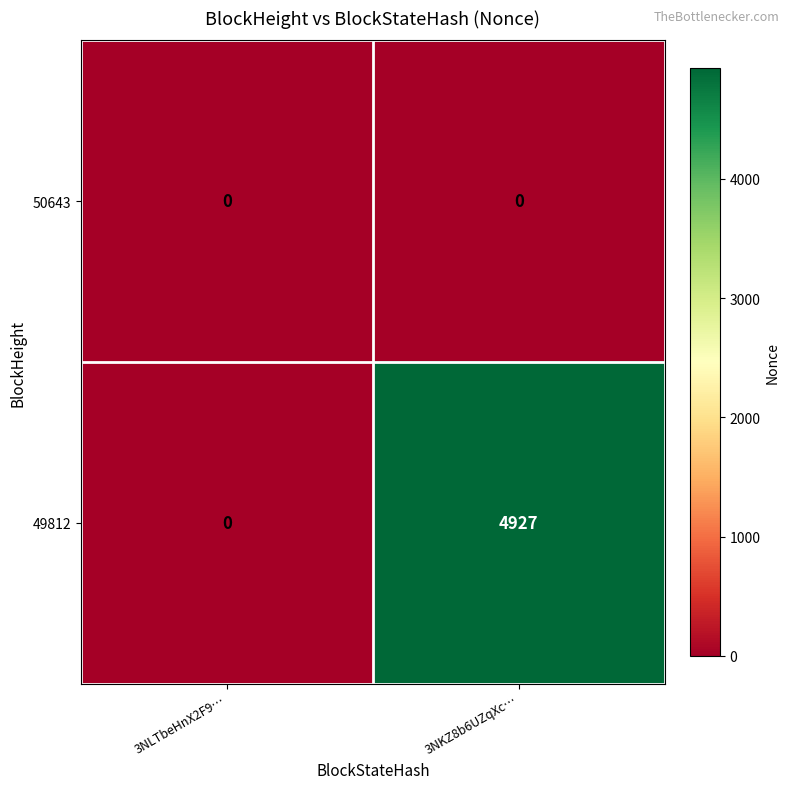

Where is 49812 nearest to the value 2463?

3NLTbeHnX2F9…